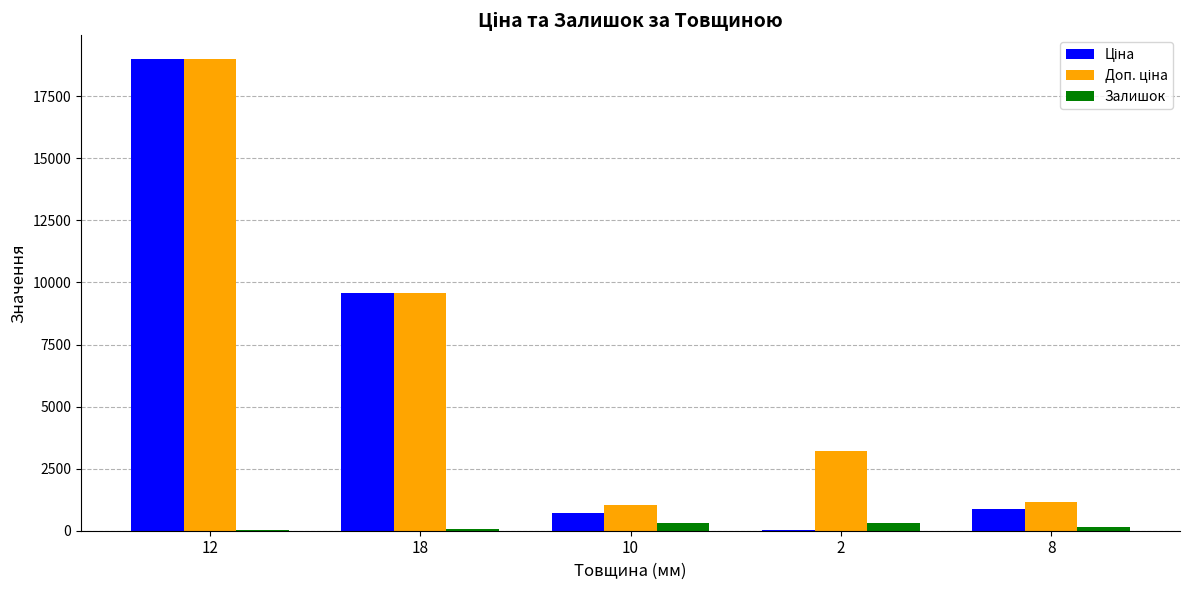

At which category is the sum across all series the highest?

12